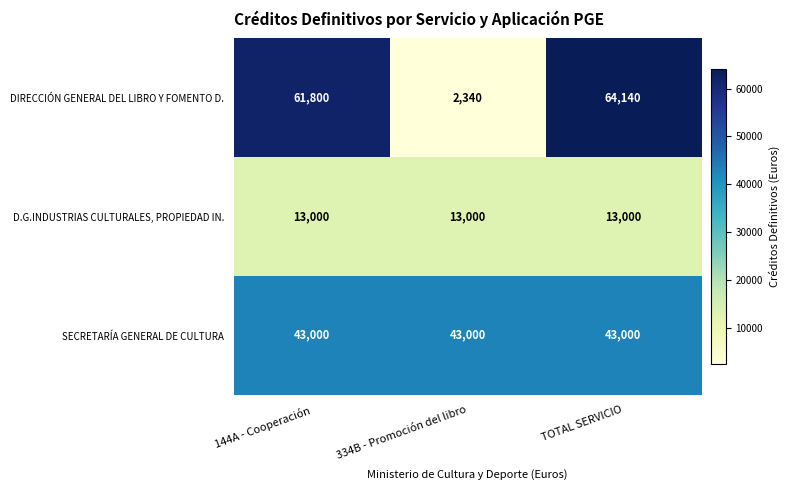

What is the approximate value of SECRETARÍA GENERAL DE CULTURA at 144A - Cooperación?

43000